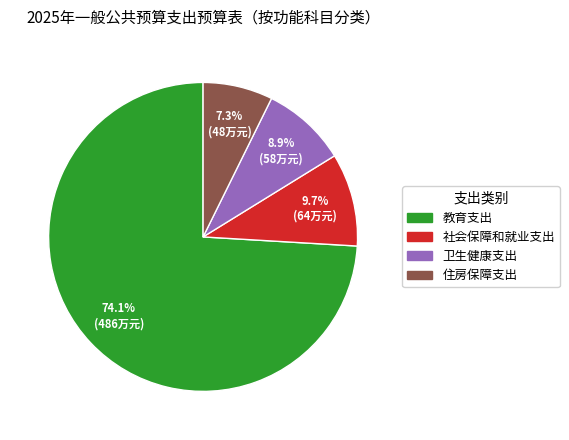

How many slices are in this pie chart?

4